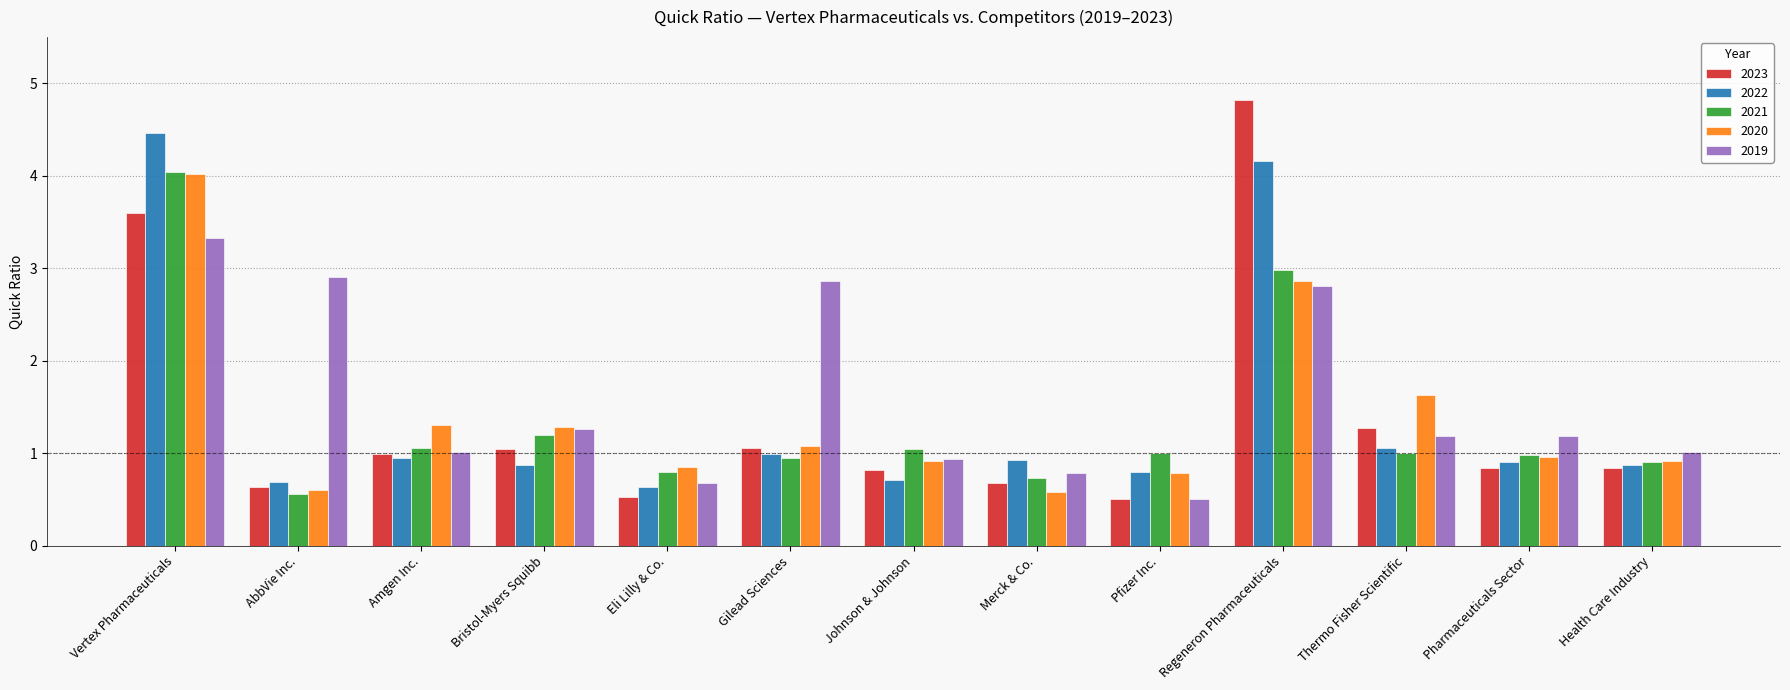

What is the total value across all series at Pharmaceuticals Sector?

4.9